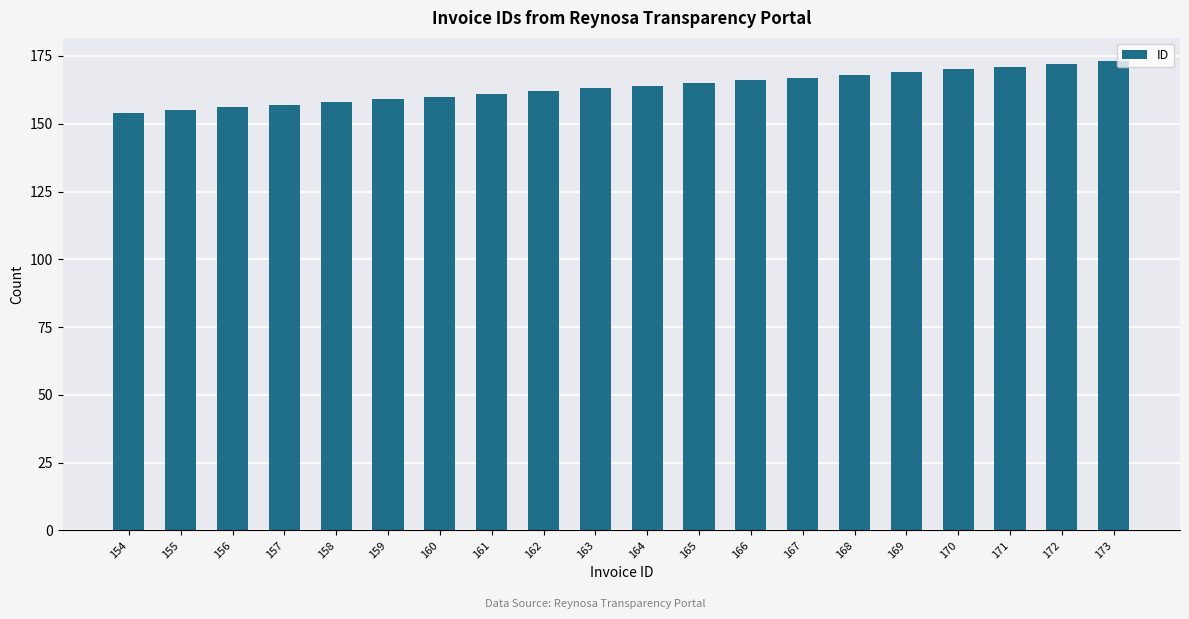

True or false: the data shows 46 at 168.

False